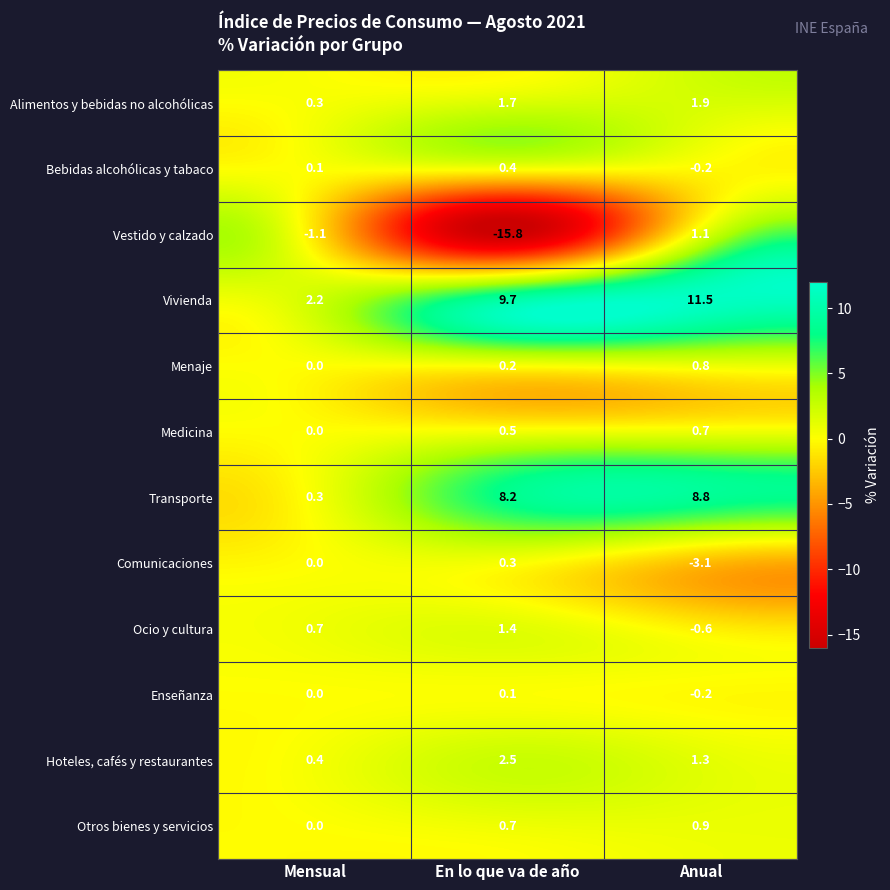

At En lo que va de año, list the series in order from smallest to largest.

Vestido y calzado, Enseñanza, Menaje, Comunicaciones, Bebidas alcohólicas y tabaco, Medicina, Otros bienes y servicios, Ocio y cultura, Alimentos y bebidas no alcohólicas, Hoteles, cafés y restaurantes, Transporte, Vivienda